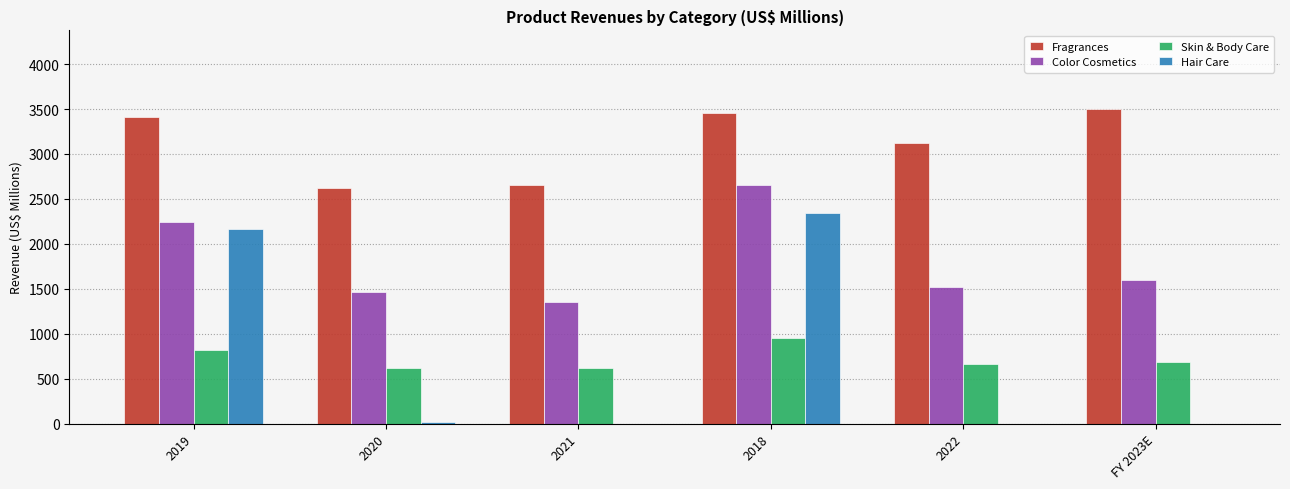

What is the sum of all Hair Care values?

4521.1